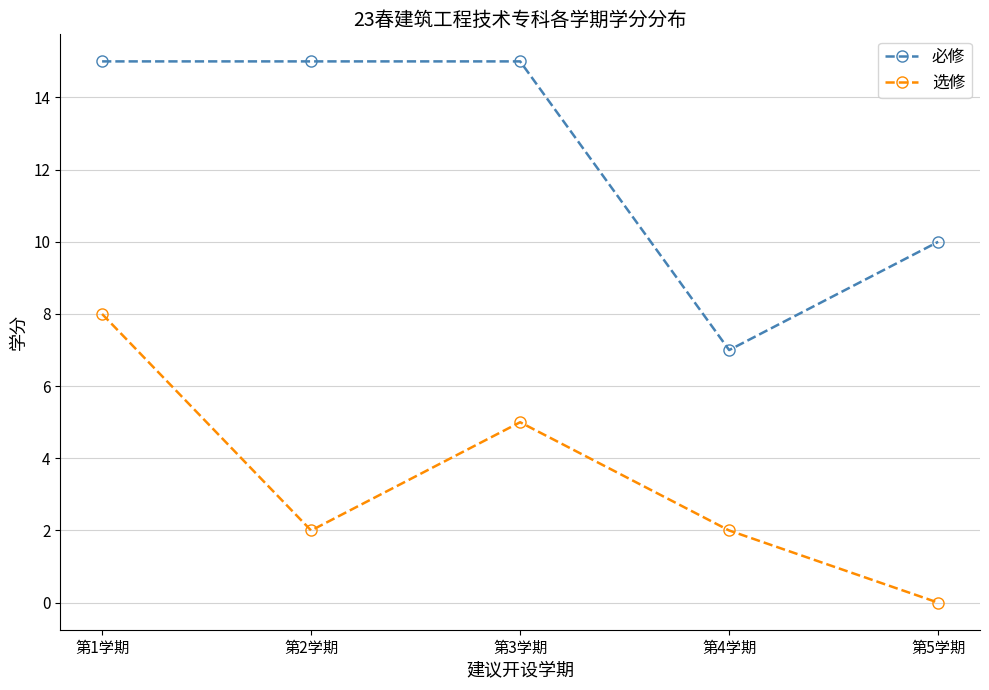

In 必修, how many points are lower than both neighbors (excluding endpoints)?

1